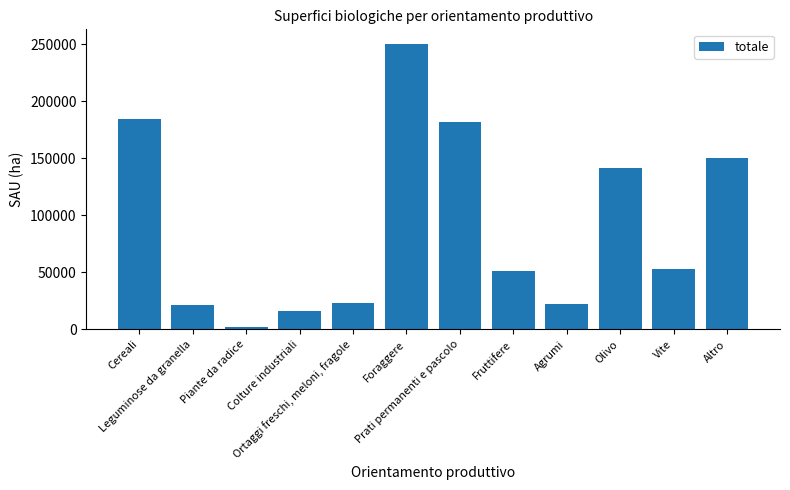

Are the bars grouped side by side (vs. stacked)?

No